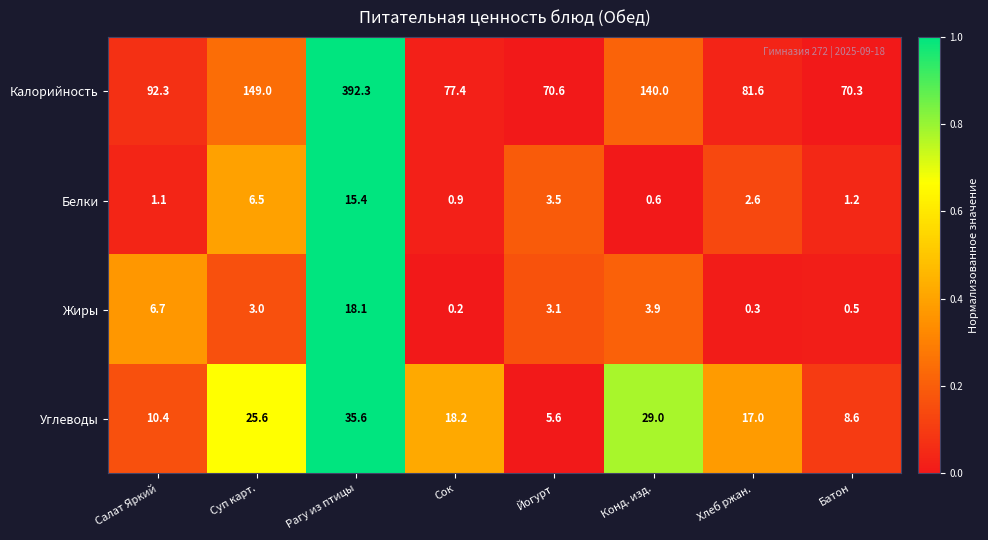

What is the difference between the highest and lowest values at Хлеб ржан.?

81.3